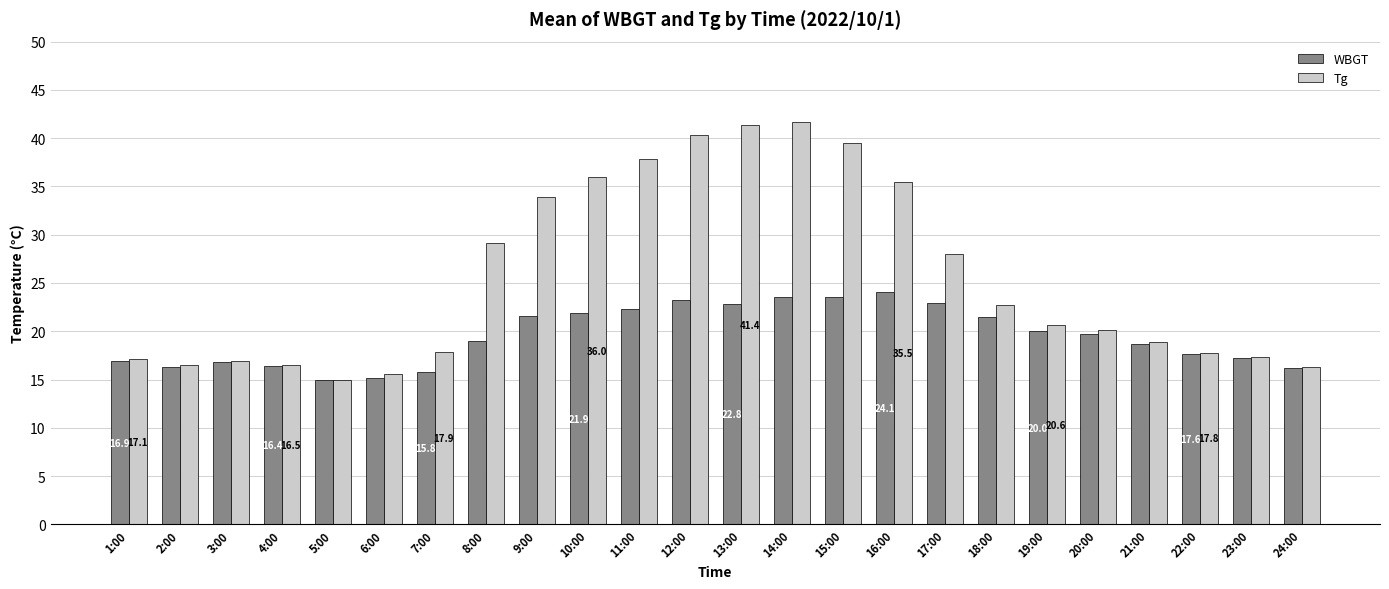

How many bars are there in total?

48